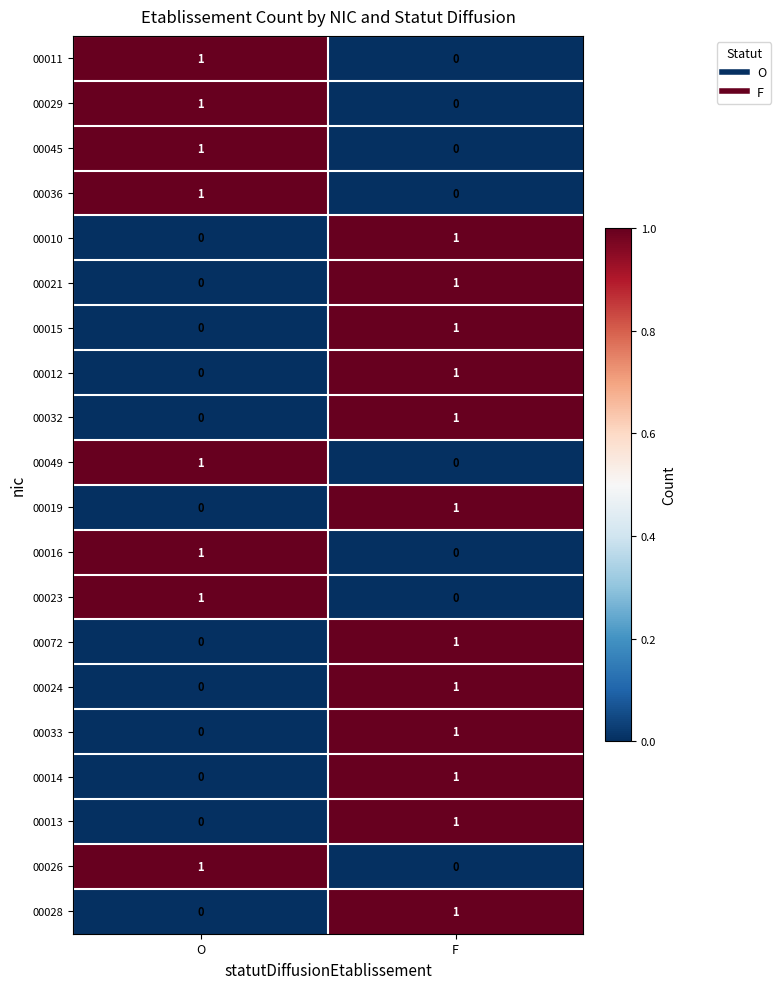

What is the total value across all series at F?

12